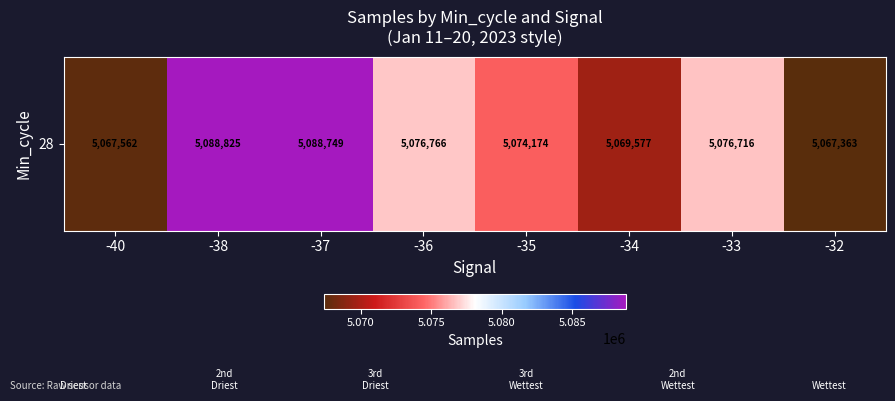

What is the sum of the values at -38 and -32?

10156188